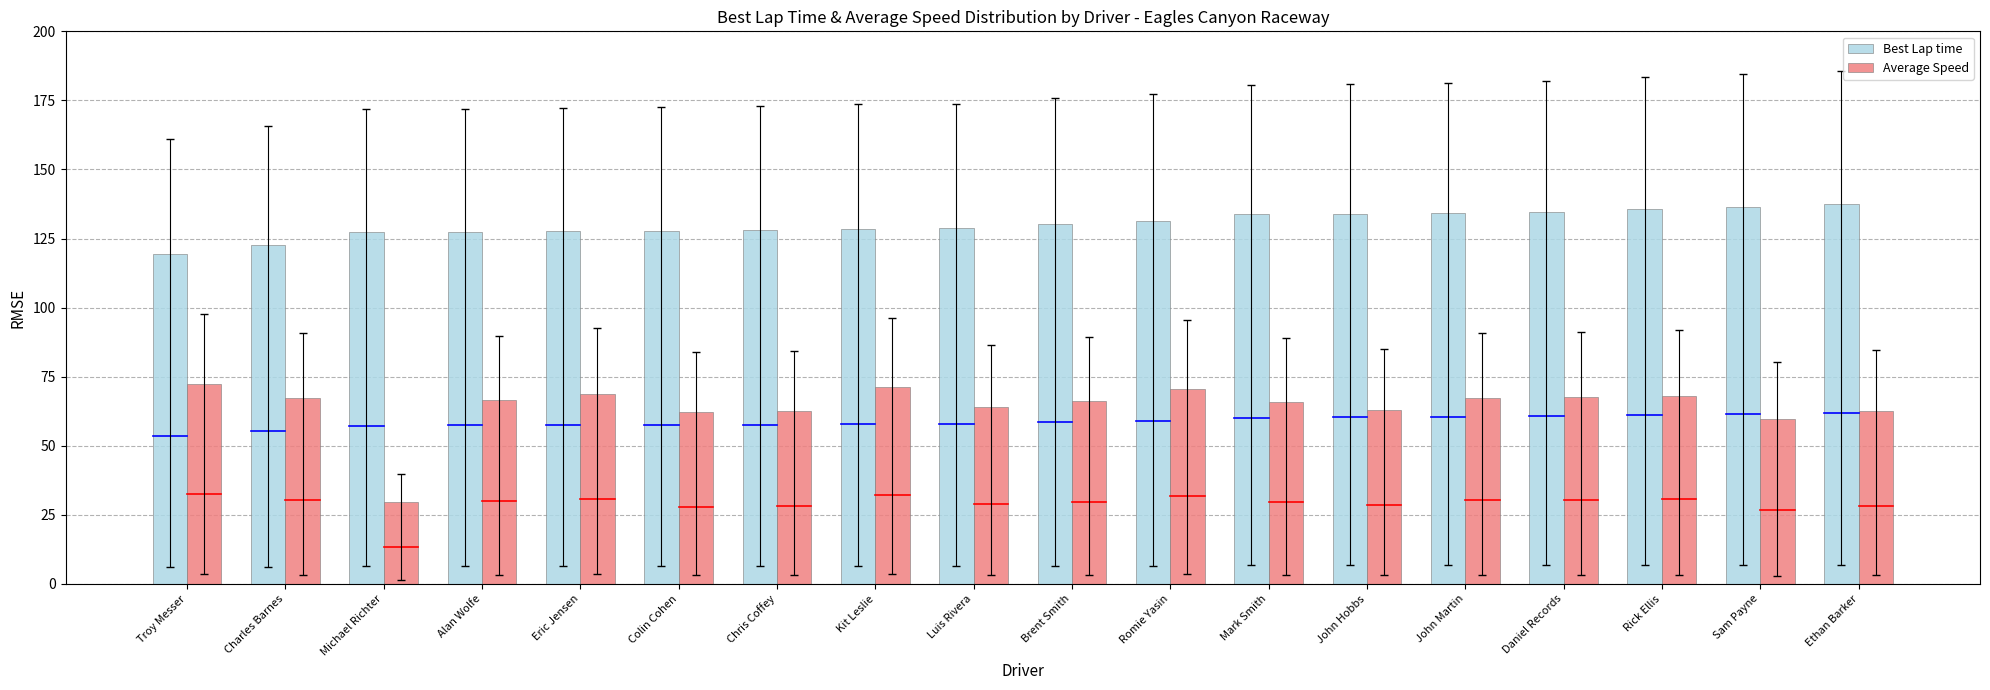

What are all the series names shown in the legend?

Best Lap time, Average Speed